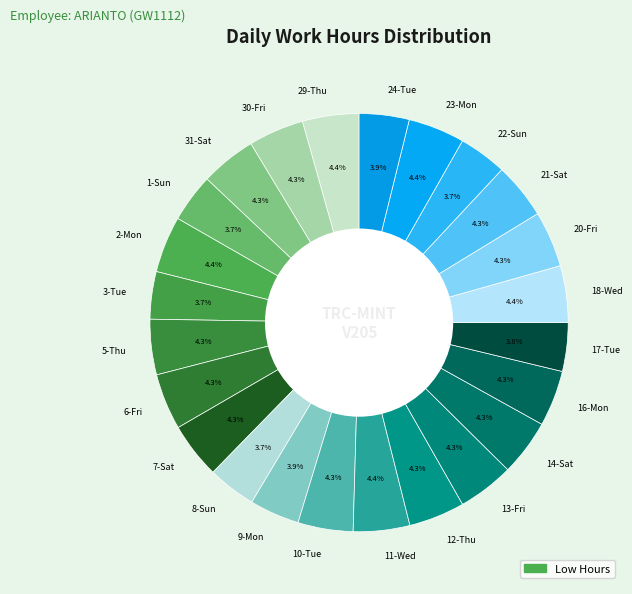

To the nearest percent, what is the average slice percentage?

4%